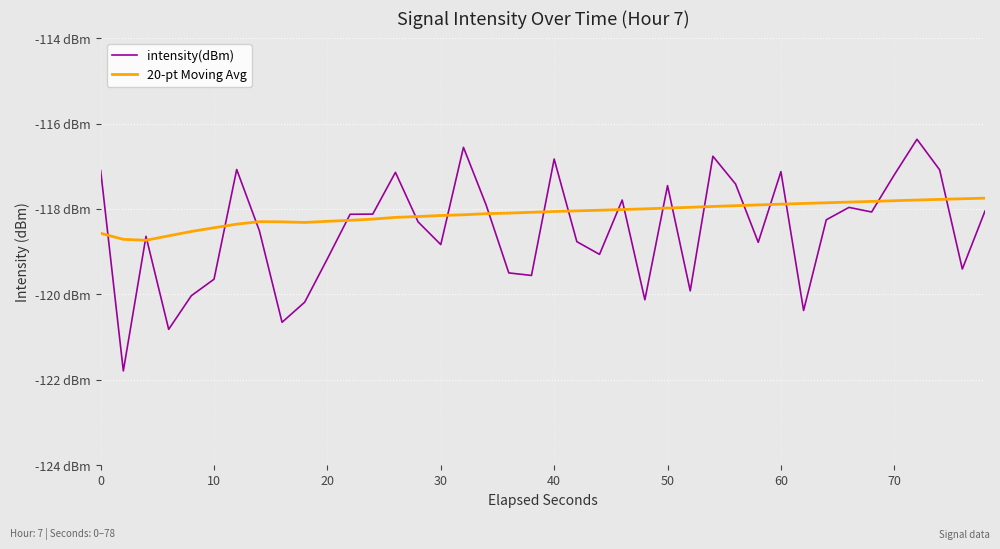

Rank the series by their maximum value, from lowest to highest.

20-pt Moving Avg, intensity(dBm)